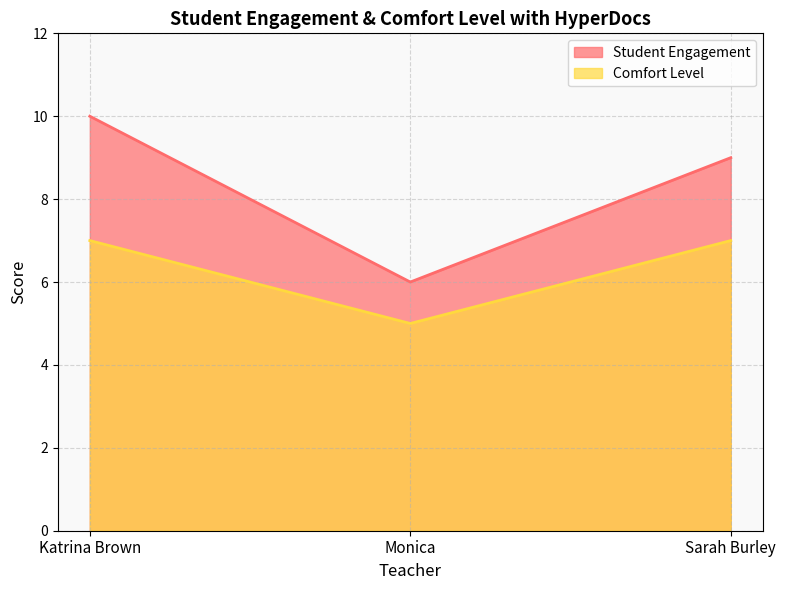

Which series changed the most between Monica and Sarah Burley?

Student Engagement